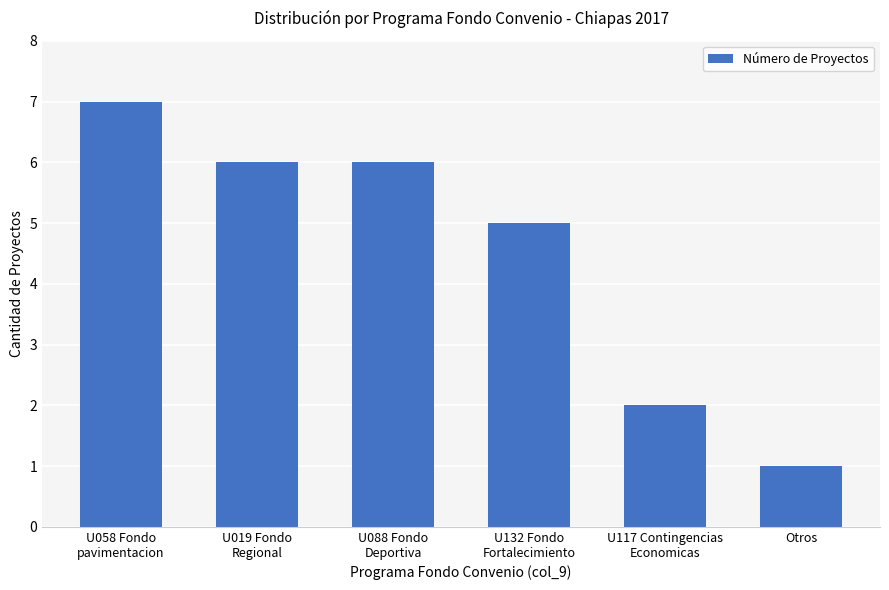

At which label is the value closest to 4?

U132 Fondo
Fortalecimiento